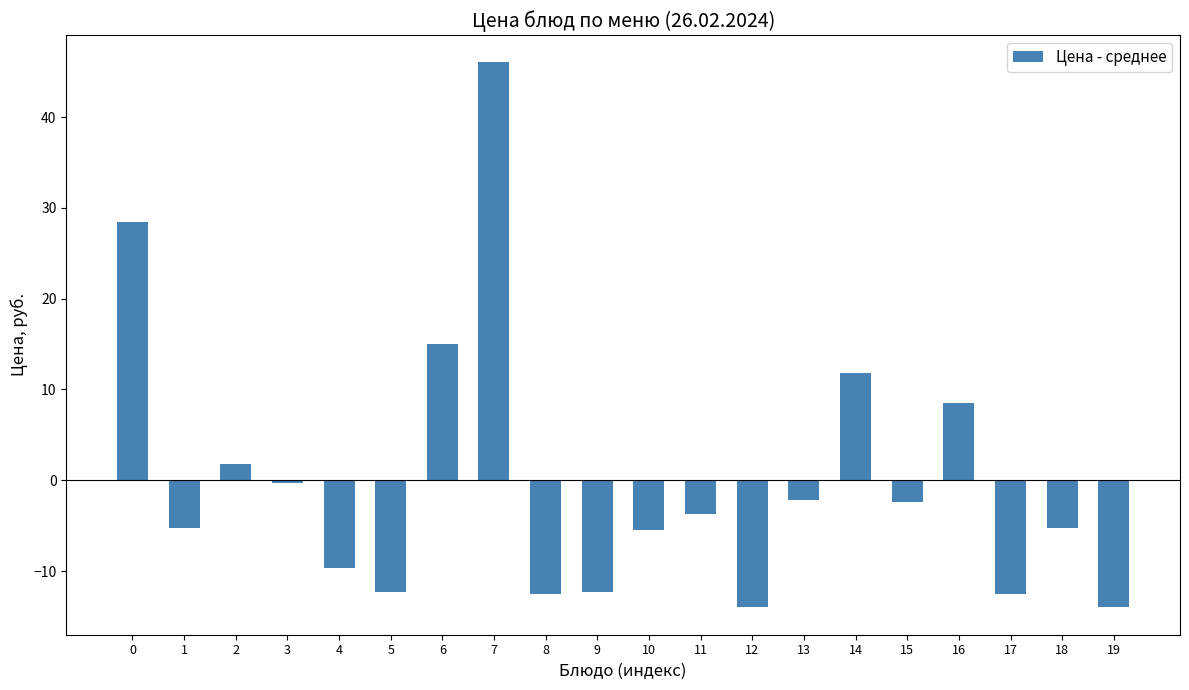

How many negative values are there?

14